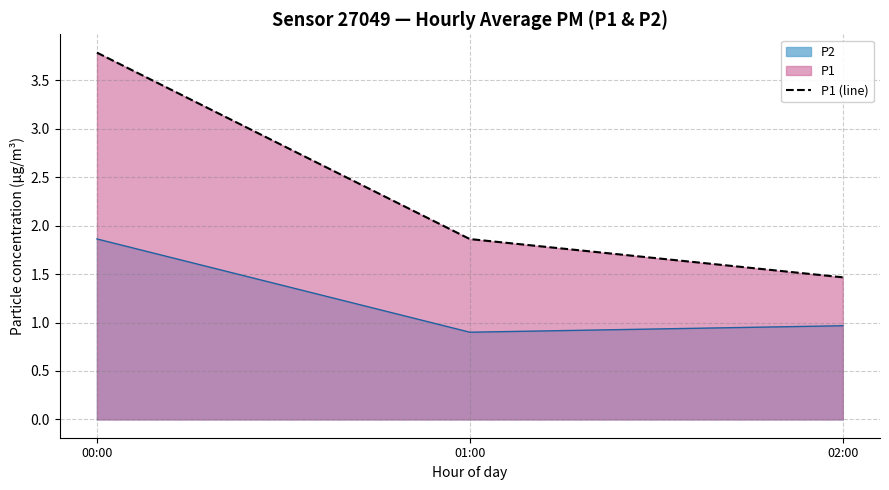

What is the label of the 1st point from the left?

00:00